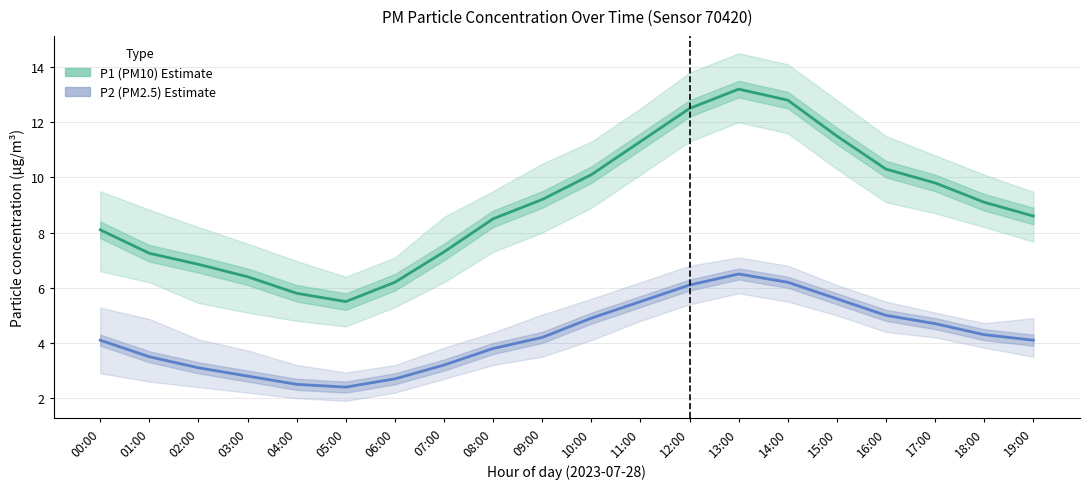

What is the sum of the P1 (PM10) values at 00:00 and 19:00?

16.7